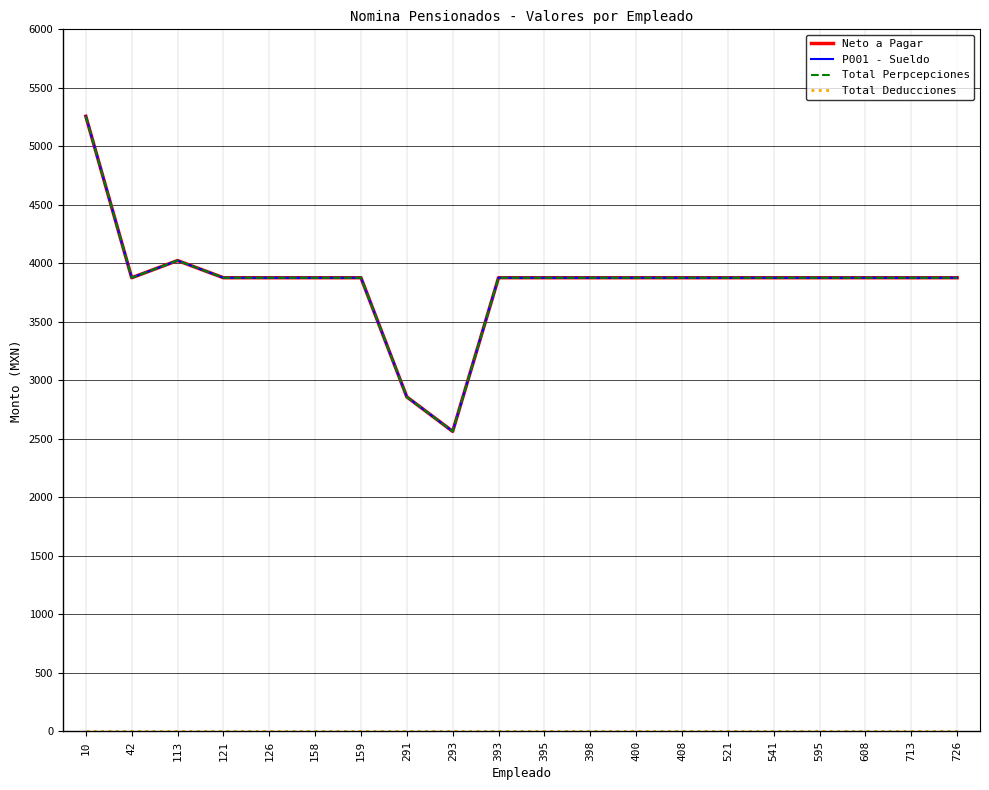

Does the chart display data point markers on the line(s)?

No